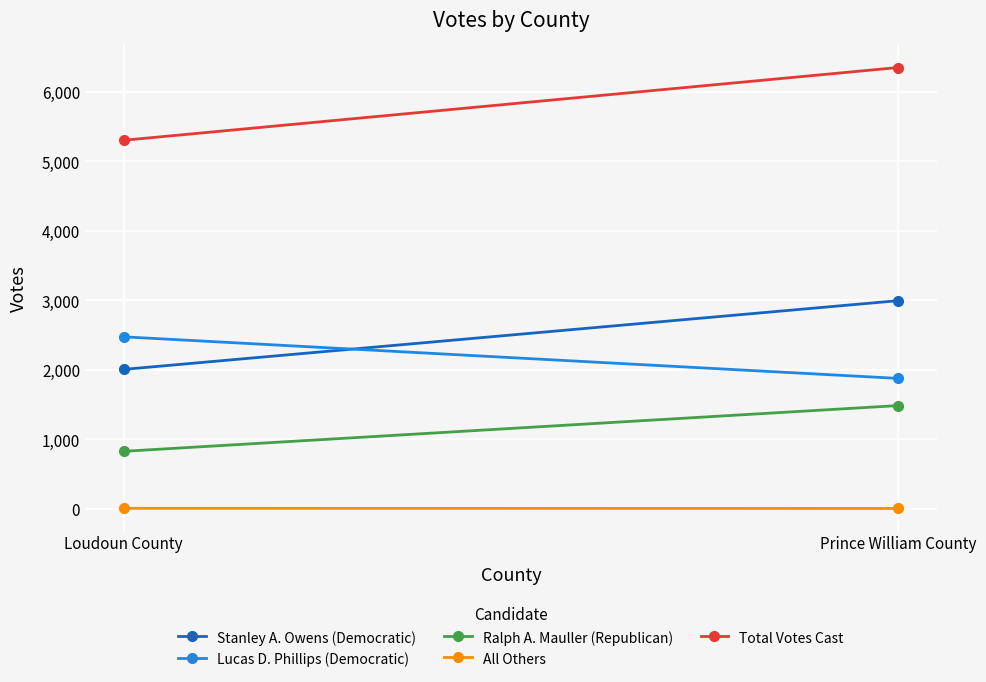

What is the total value across all series at Prince William County?

12704